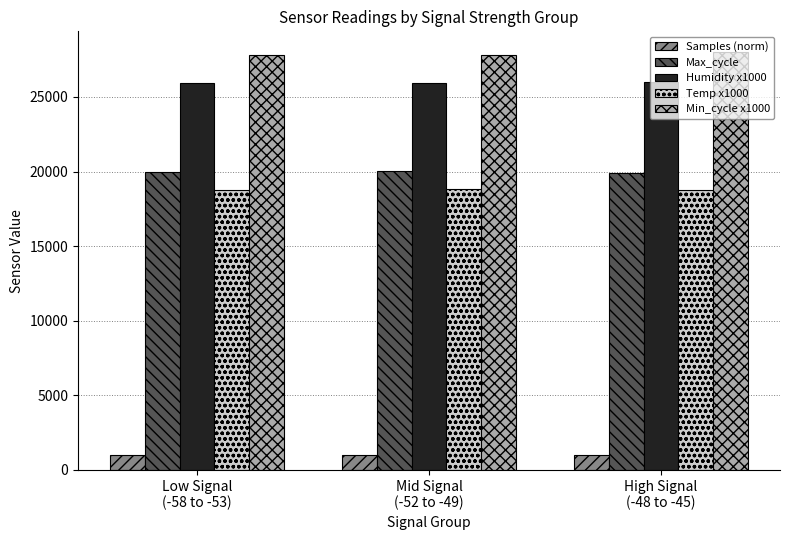

What is the label of the 1st bar from the left?

Low Signal
(-58 to -53)